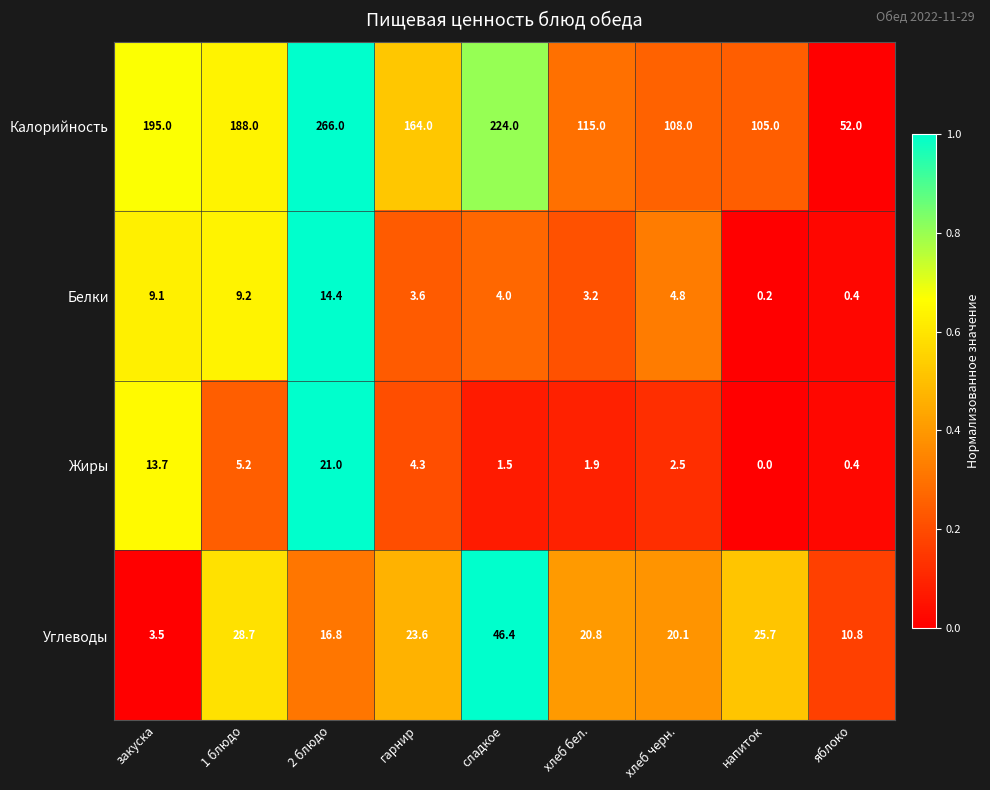

What is the sum of all Углеводы values?

196.4